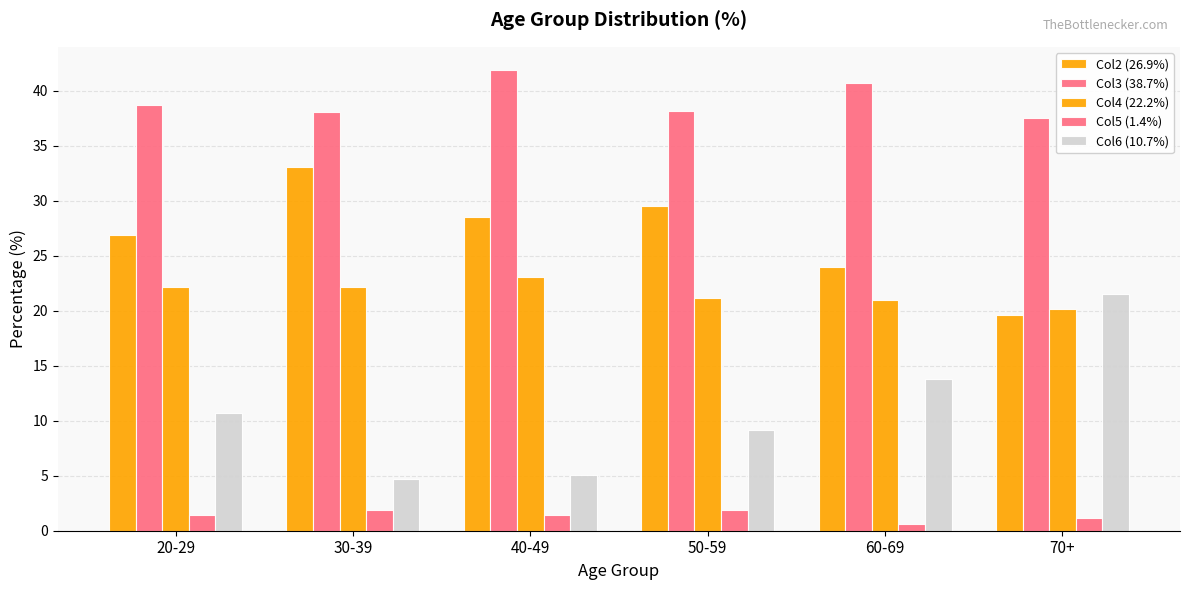

Which label corresponds to the largest value in the chart?

40-49